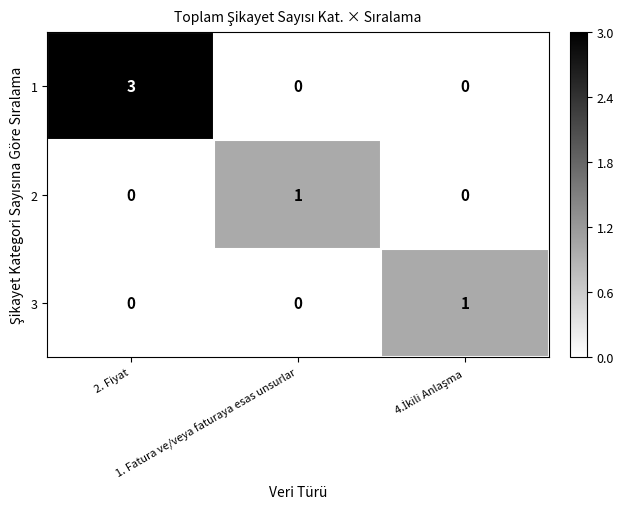

What is the difference between the maximum and second lowest values in the 1 series?

3